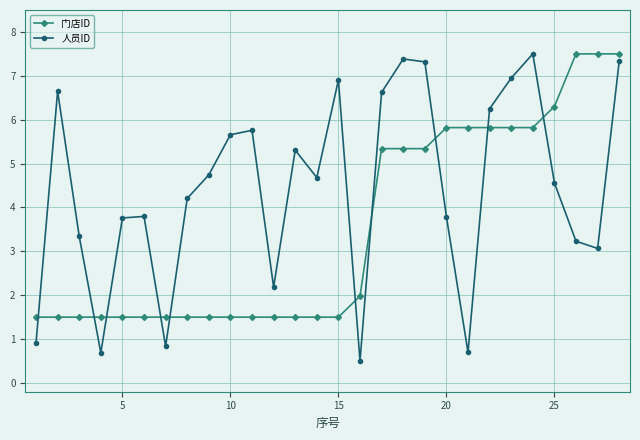

List the series in order of their overall mean, lowest first.

门店ID, 人员ID